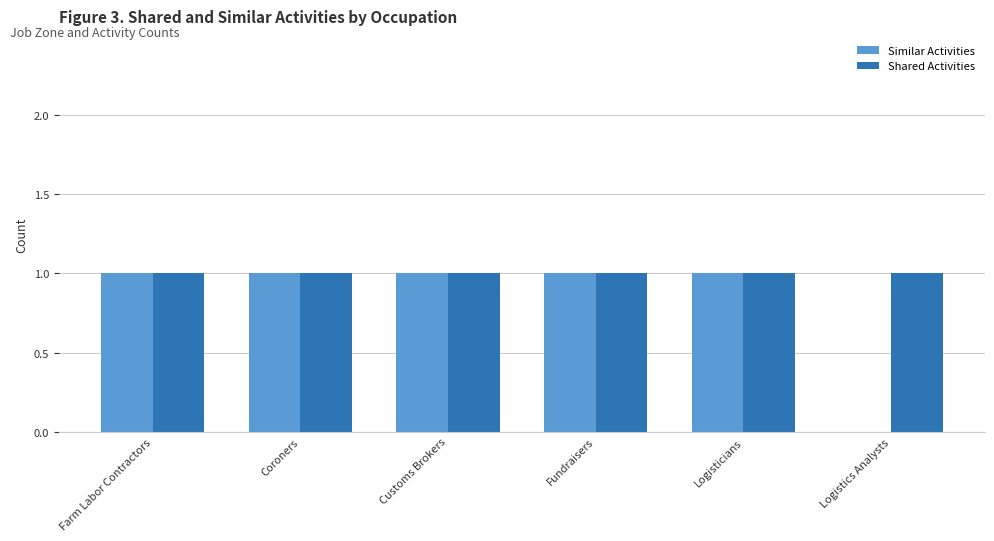

Which series has the largest total across all categories?

Shared Activities